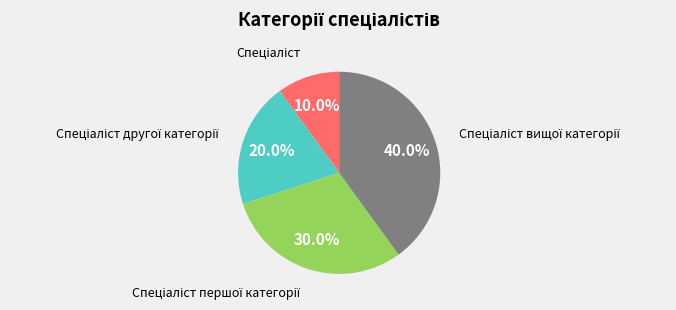

Is there any slice that represents more than half of the pie?

No